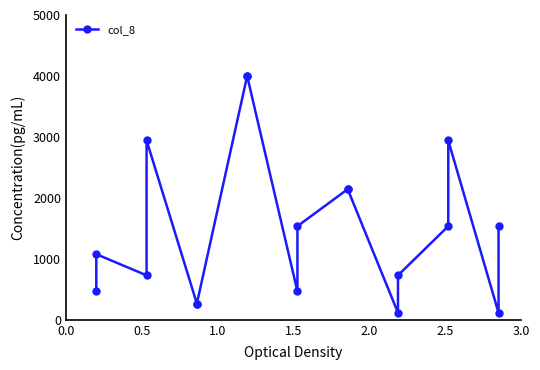

The value at 11 is 3028.6. True or false?

False